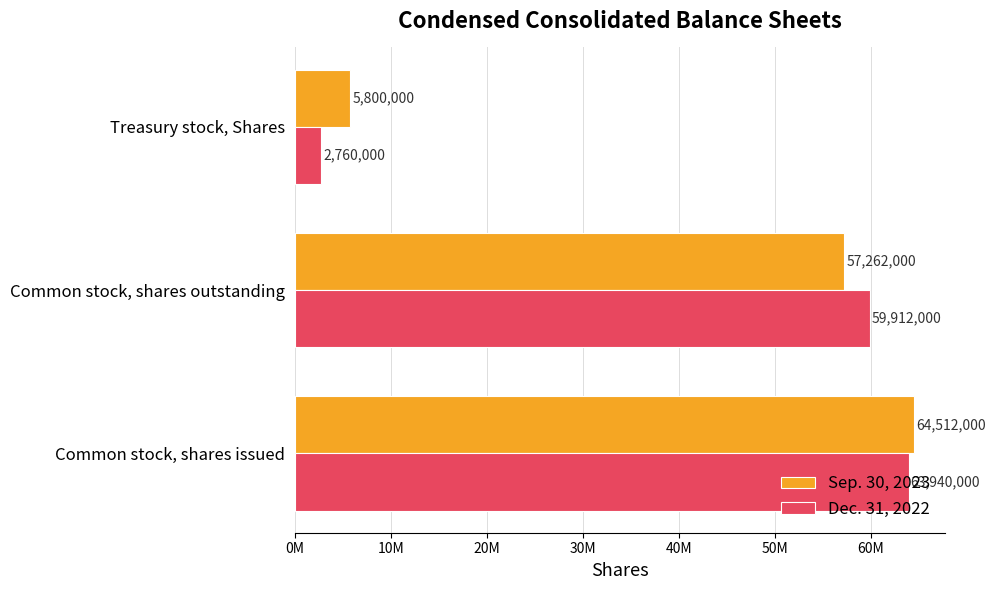

What are all the series names shown in the legend?

Sep. 30, 2023, Dec. 31, 2022